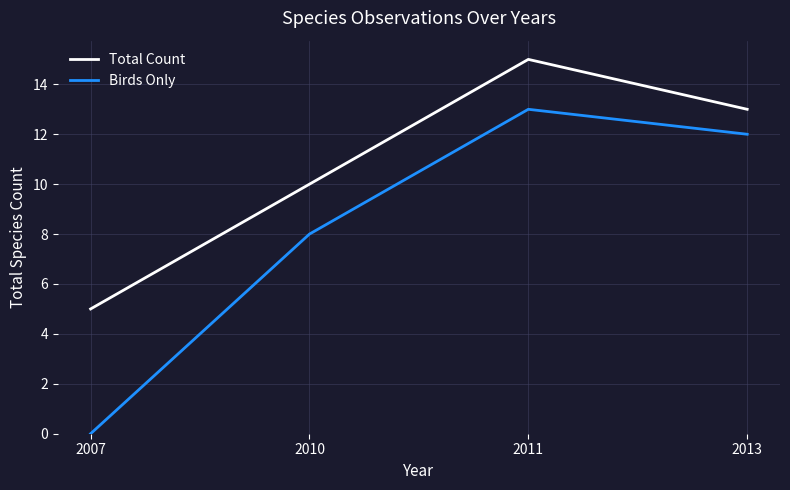

List the series in order of their overall mean, lowest first.

Birds Only, Total Count